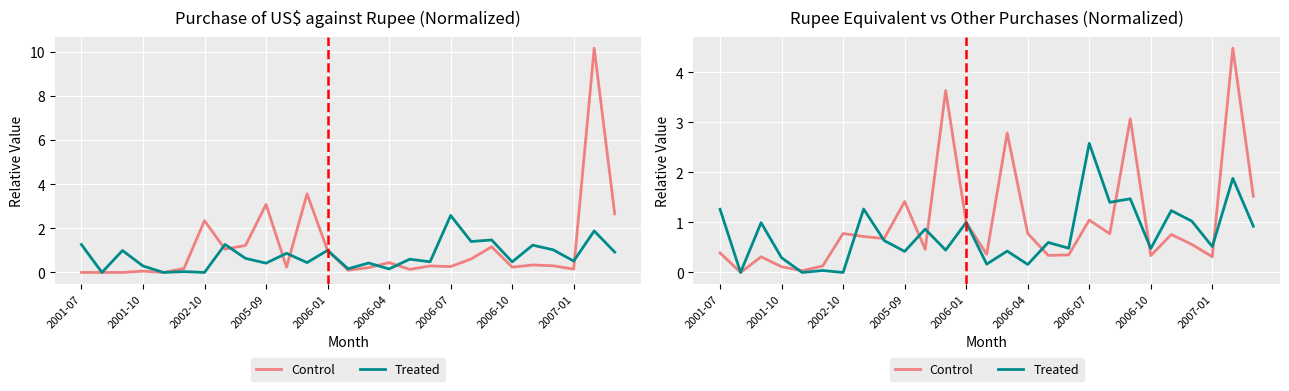

The value of Control at 2006-01 is 0.1. True or false?

False